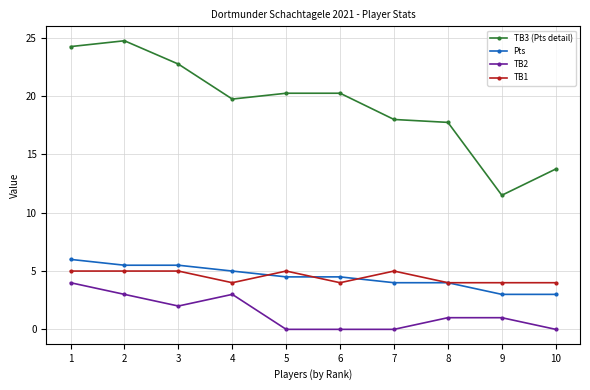

What is the greatest value displayed?

24.8